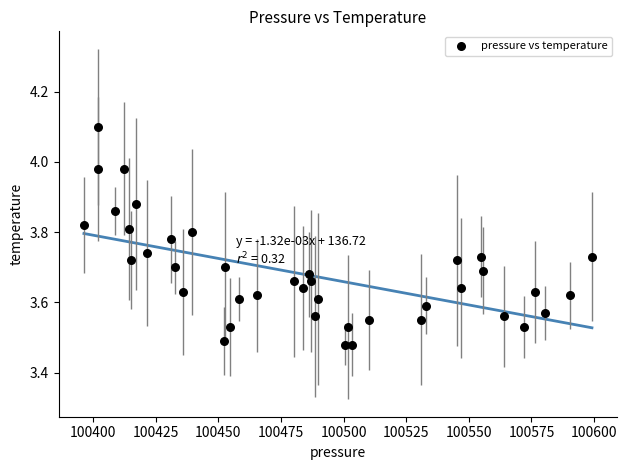

What is the range of X values (max minus min)?

202.8